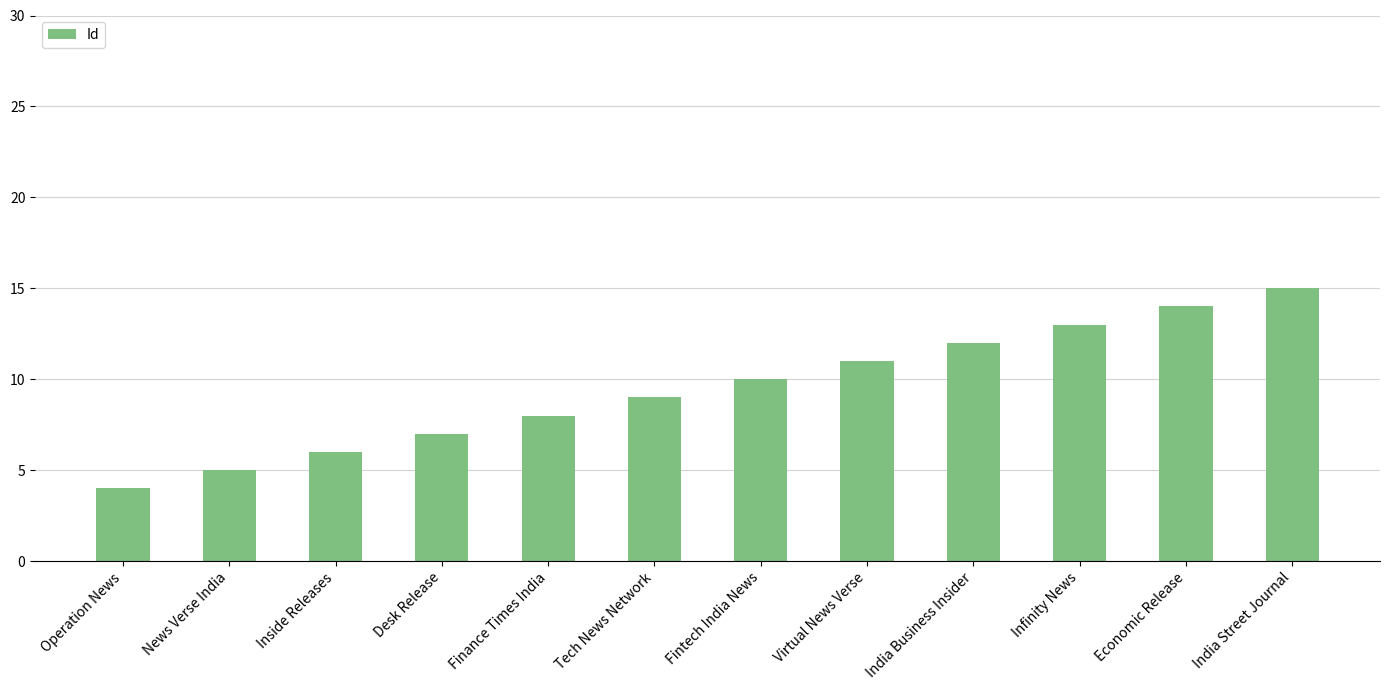

How many data points does each series have?

12